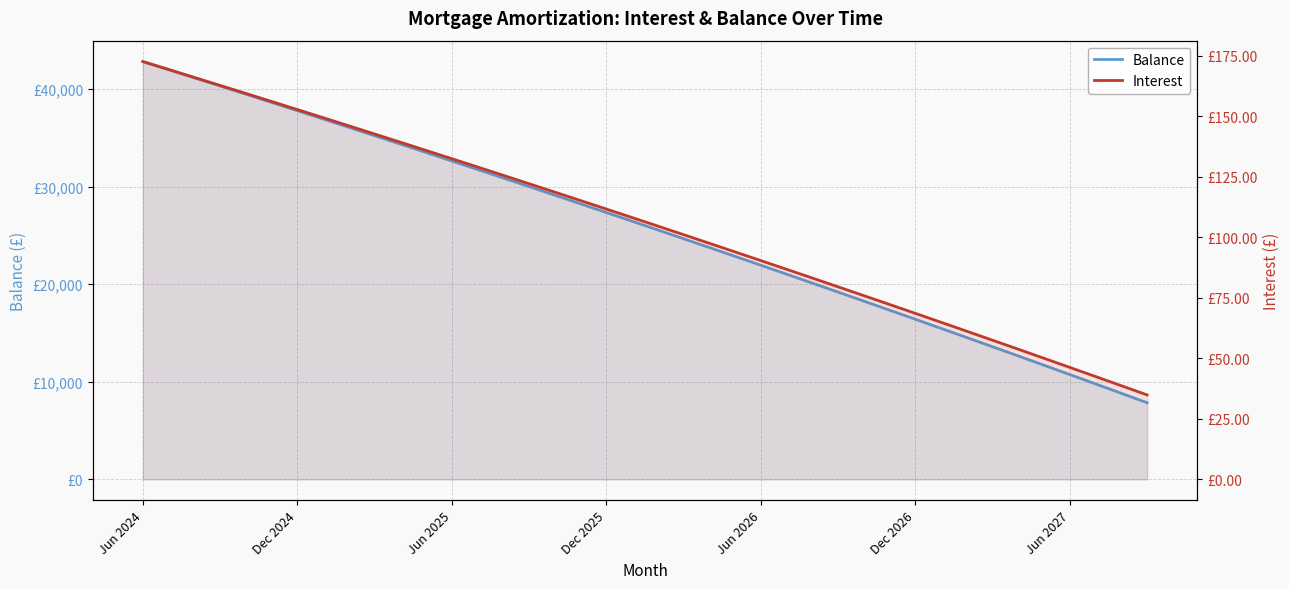

Which series has the largest total across all categories?

Balance